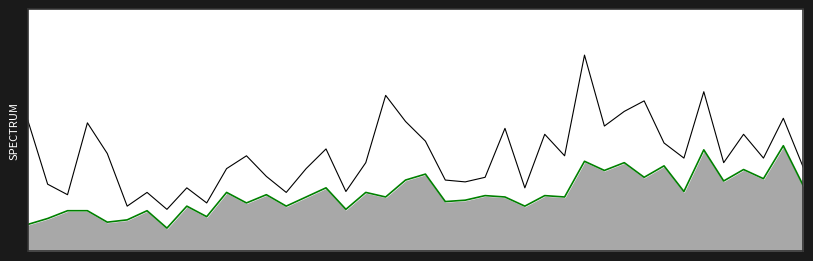

At which label does P1 line reach its peak?

28